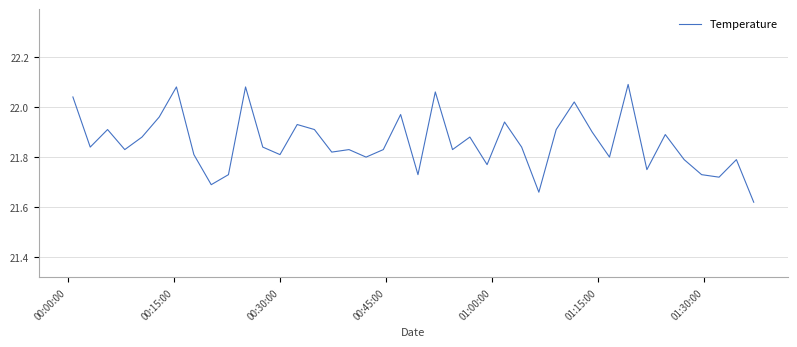

What is the difference between the maximum and minimum values?

0.5